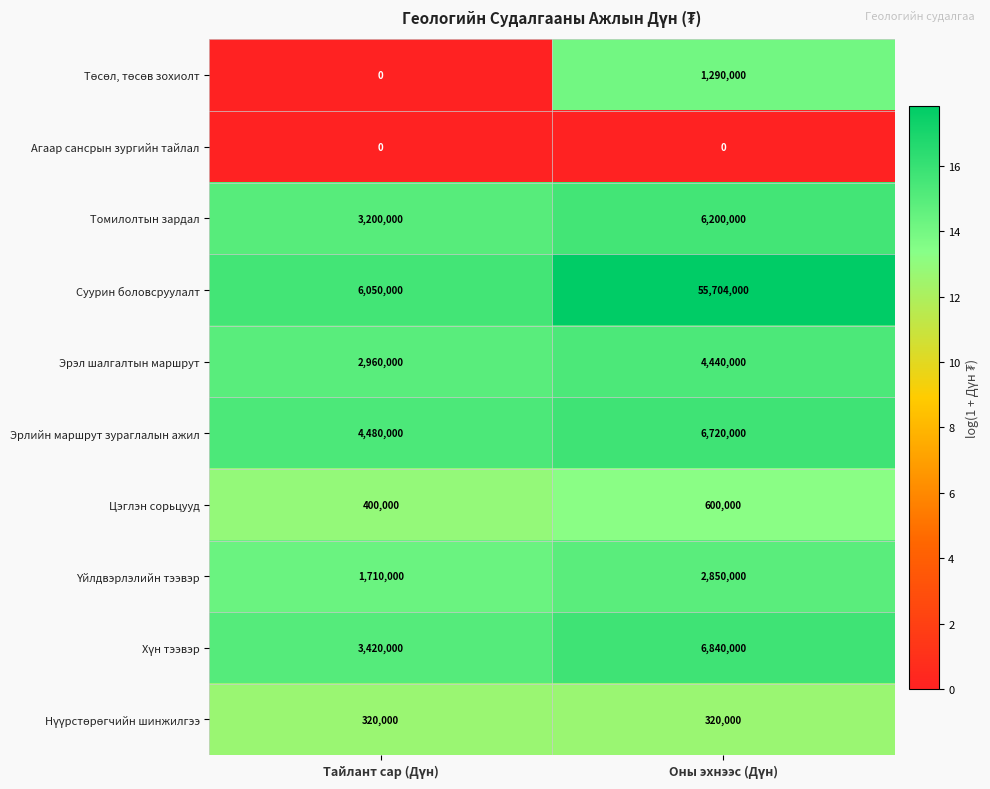

What is the difference between the maximum and minimum values in the Цэглэн сорьцууд series?

200000